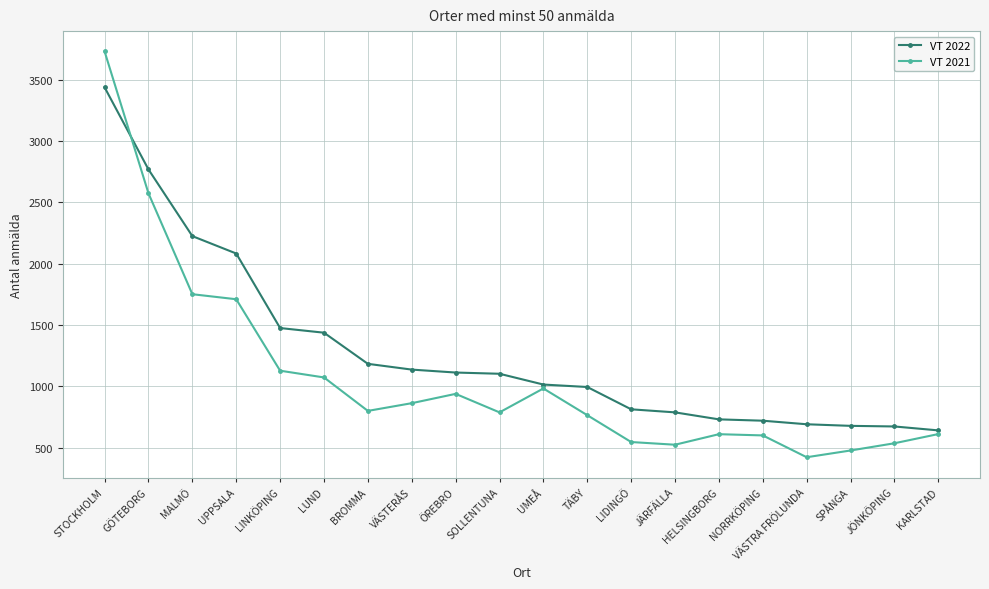

How many data points does each series have?

20